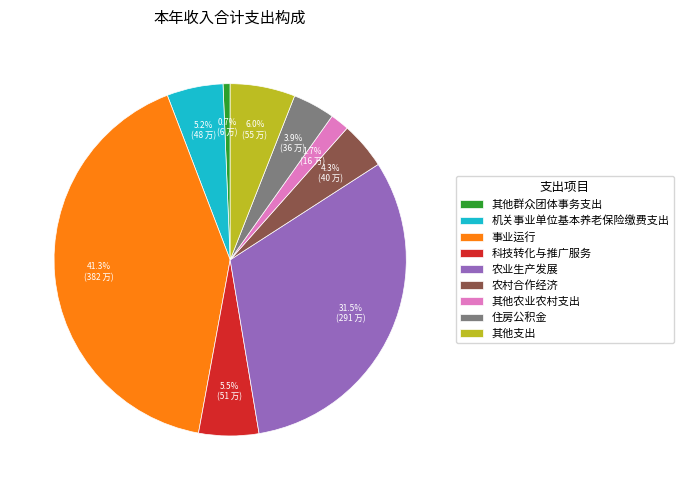

To the nearest percent, what is the difference between the largest and smallest slice percentages?

41%